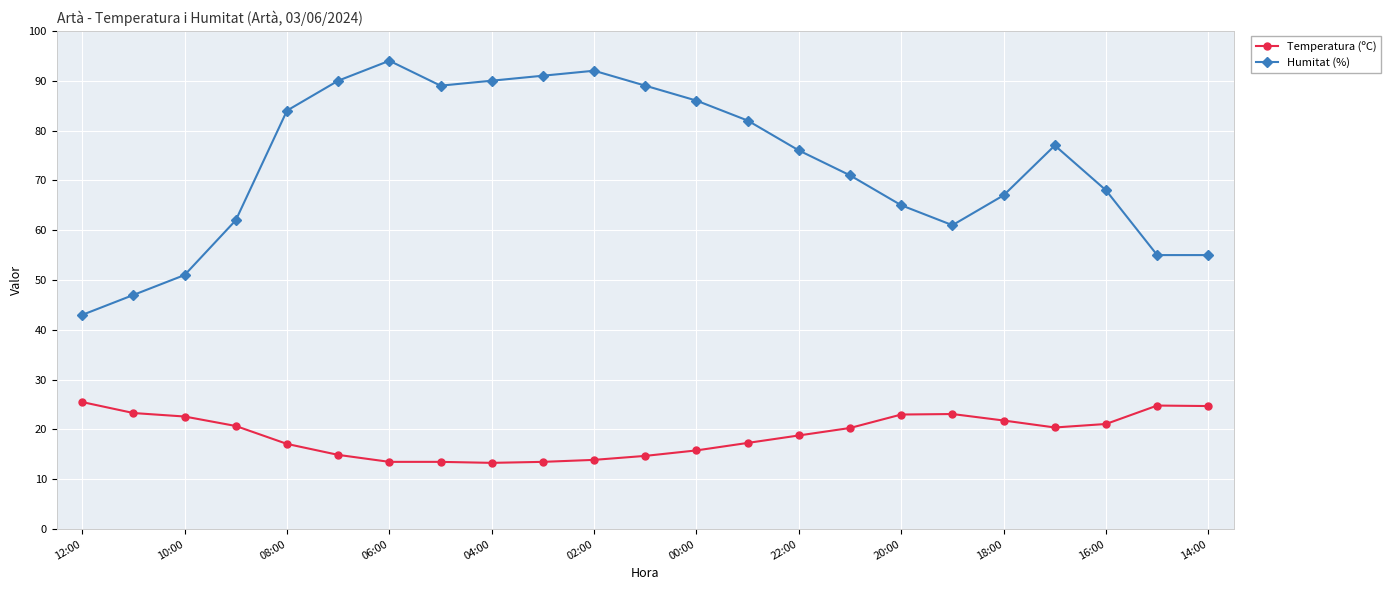

What is the sum of all Temperatura (ºC) values?

437.6